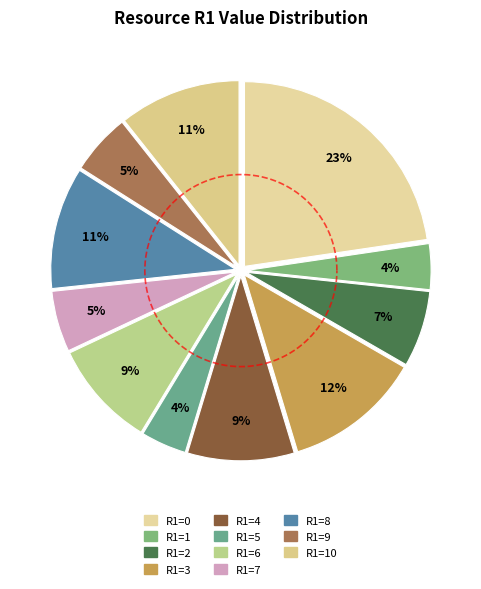

Is R1=6 the majority of the pie?

No